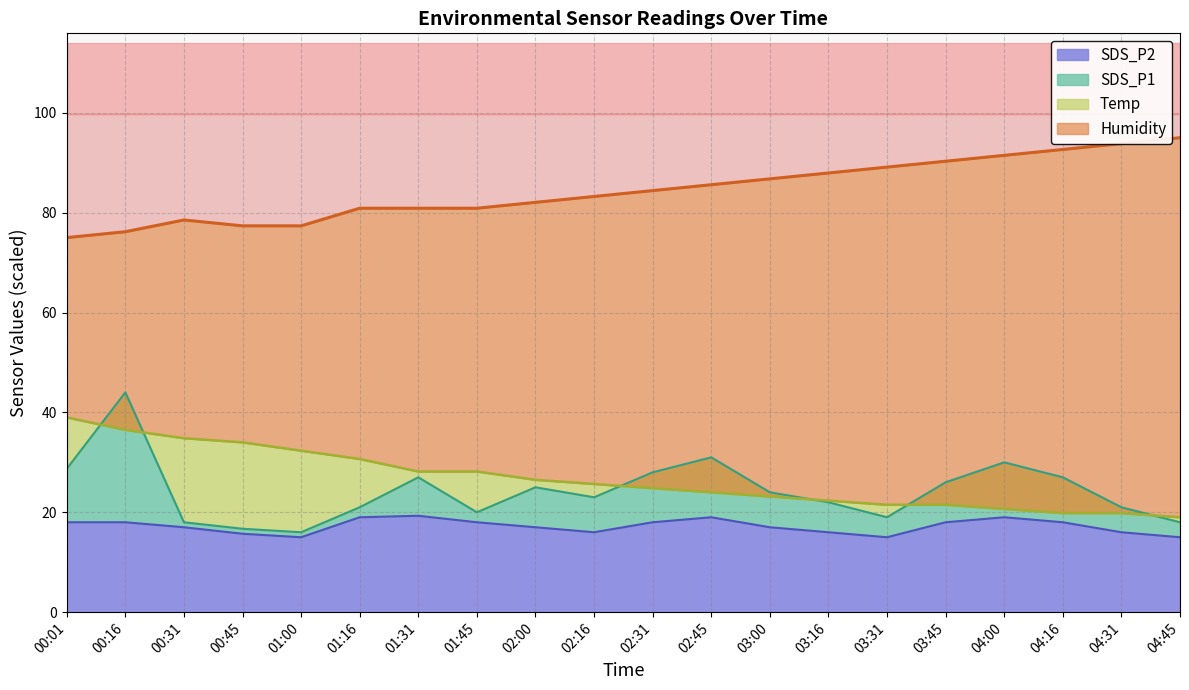

What is the spread (max minus min) of values at 04:16?

74.6